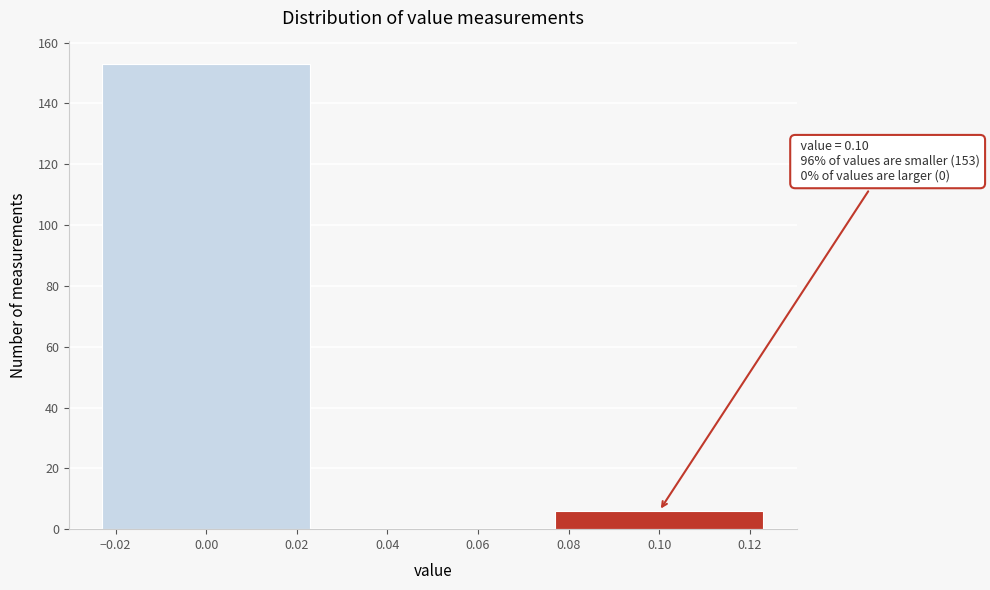

Over which range of the x-axis is the bar tallest?

-0.025 to 0.025